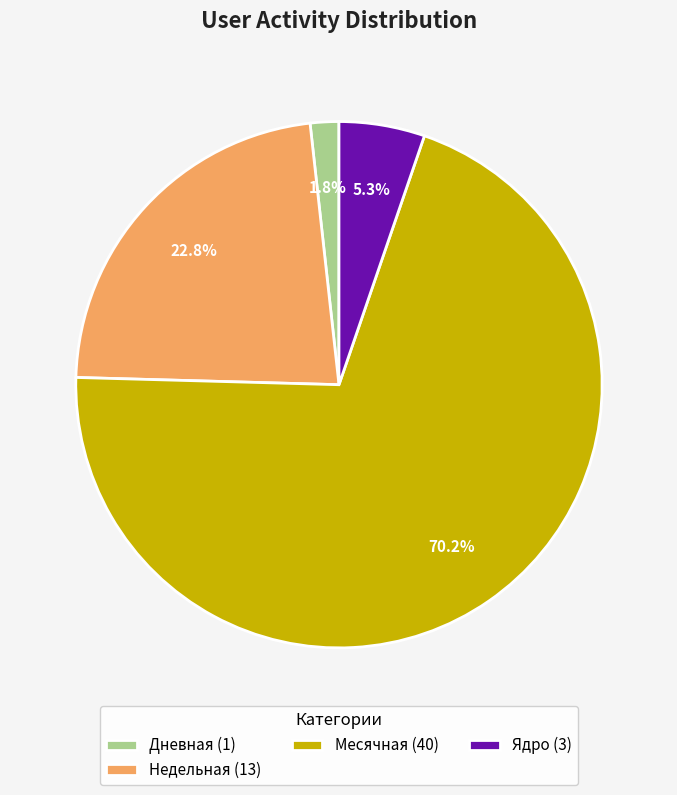

To the nearest percent, what is the average slice percentage?

25%